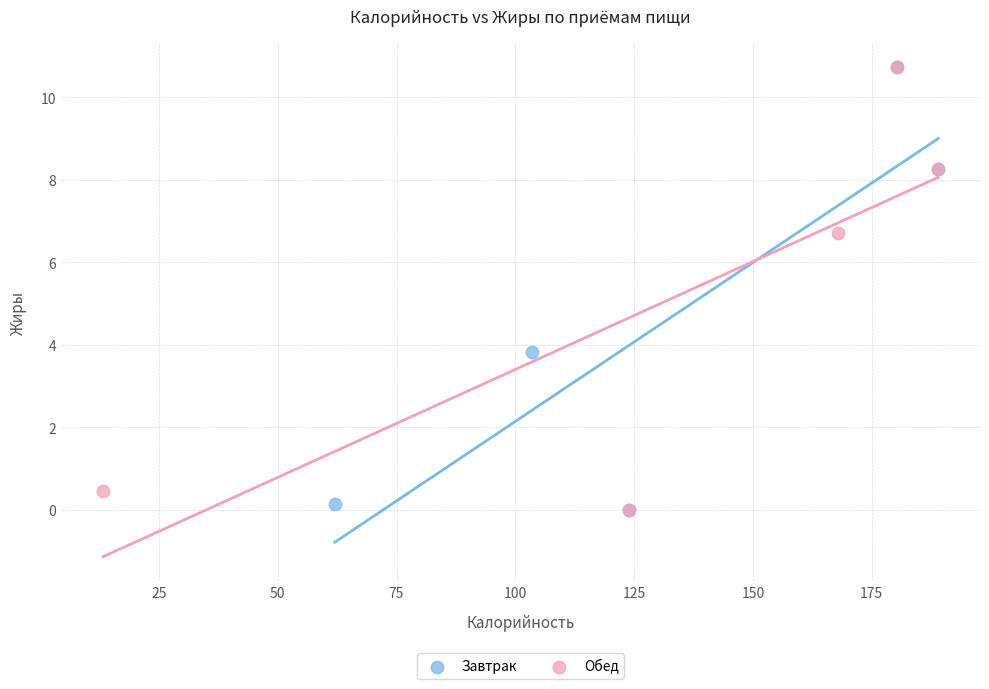

What are all the series names shown in the legend?

Завтрак, Обед